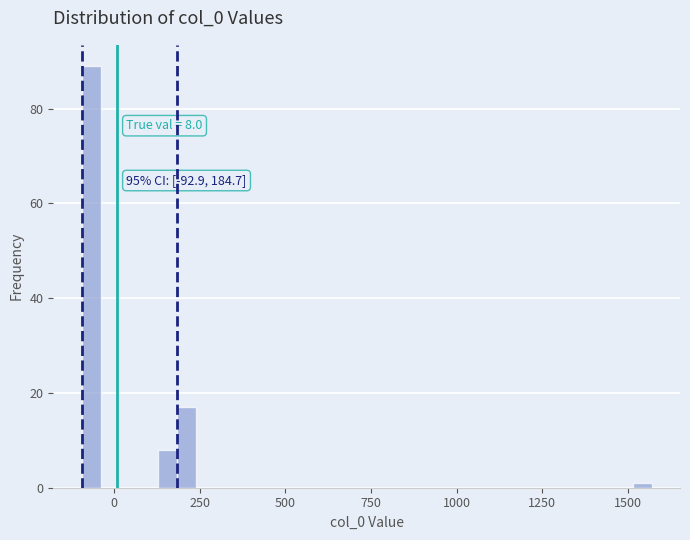

Read against the x-axis, roughly where is the centre of the tallest bar?

-50